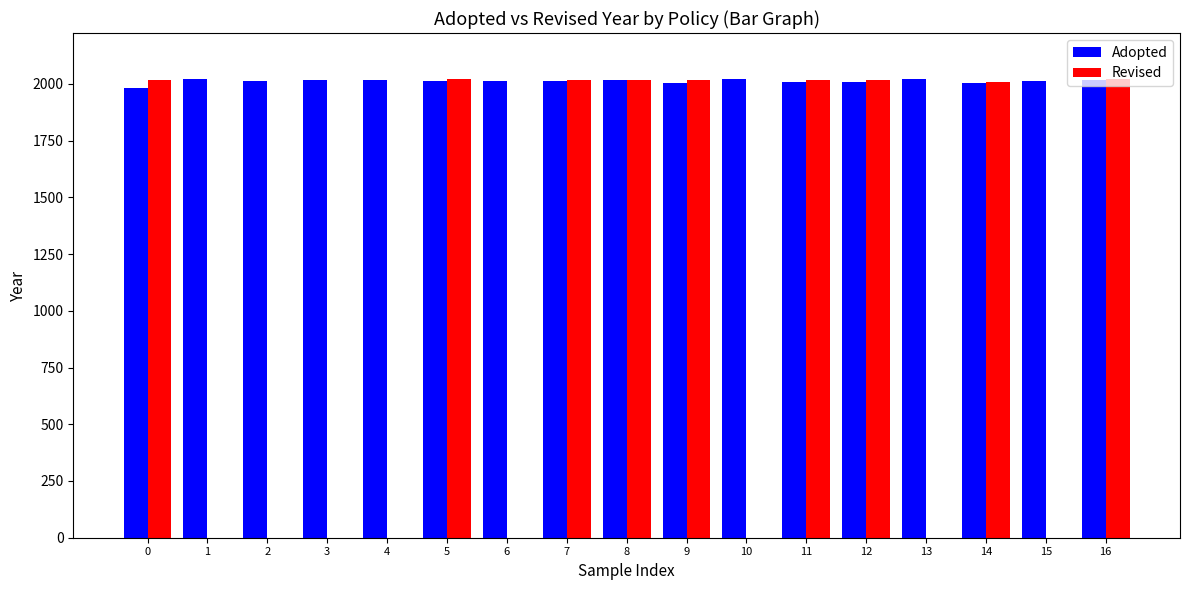

How many data points are above 2014?

7